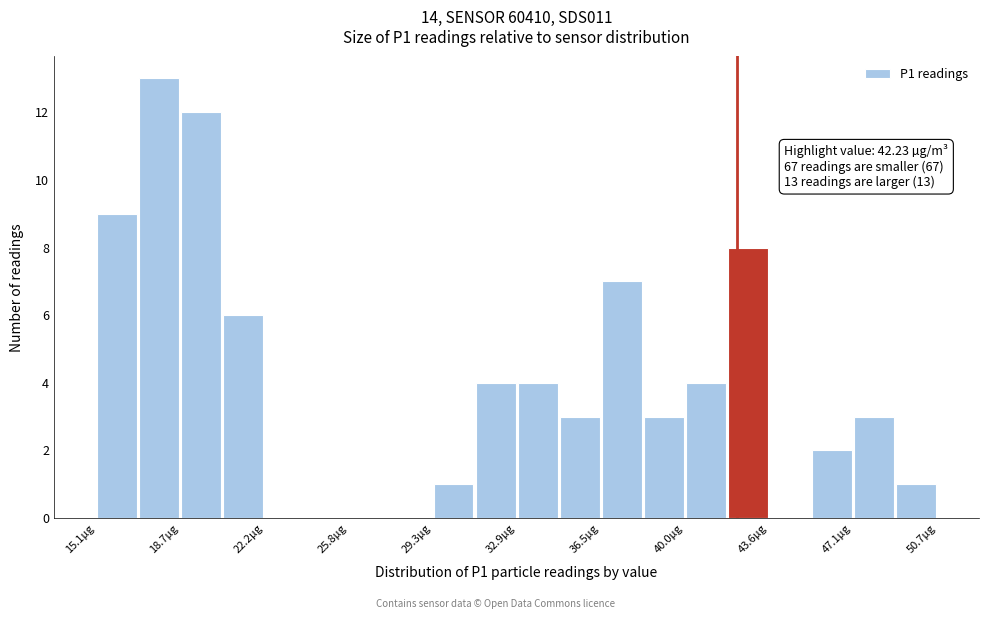

Around what value on the x-axis is the tallest bar? Give the approximate position of its centre, as read against the axis.

18.0